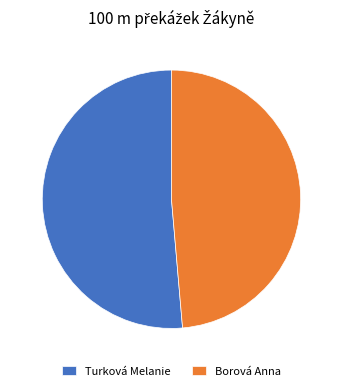

Rank the categories by value from highest to lowest.

Turková Melanie, Borová Anna